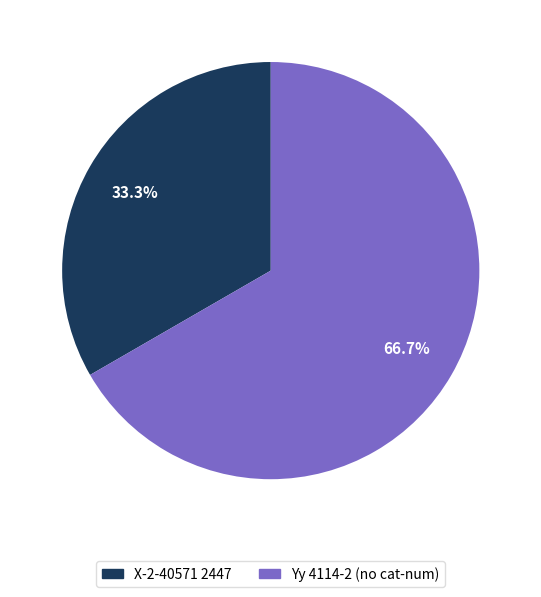

How much of the chart is everything except Yy 4114-2 (no cat-num)?

33.3%